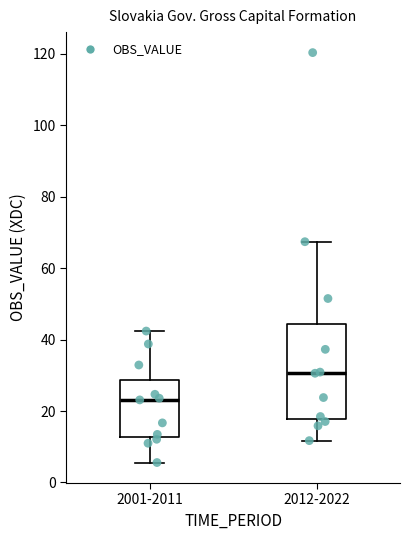

Which box has the highest median line?

2012-2022